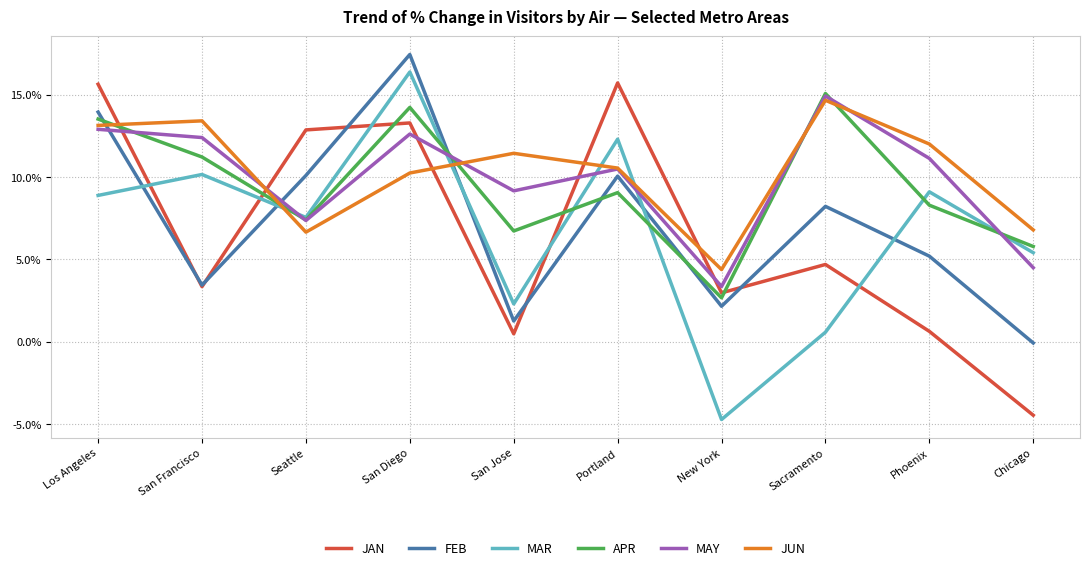

Between which two adjacent categories do FEB and MAR first intersect?

Los Angeles and San Francisco